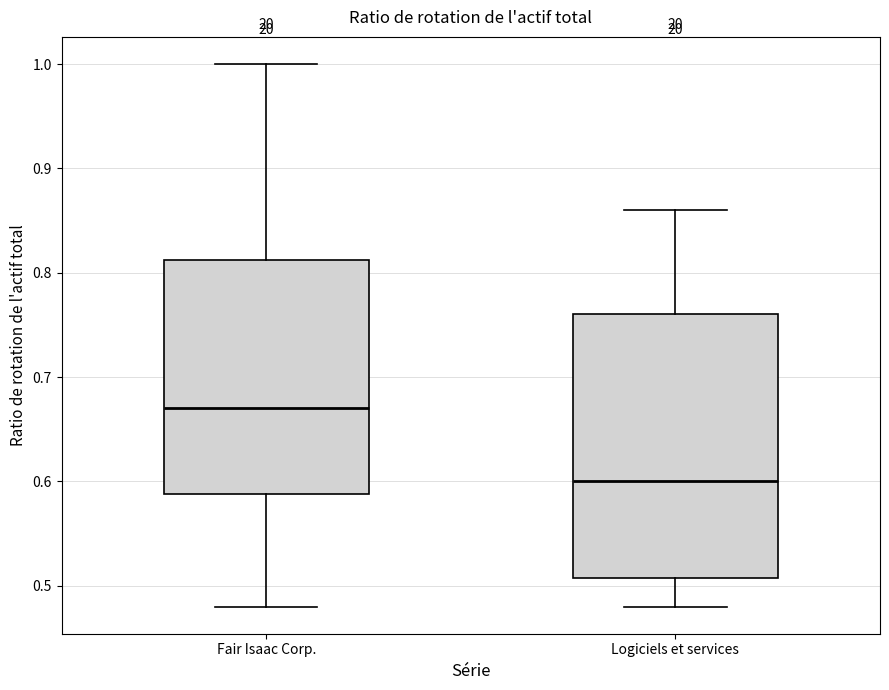

Reading left to right, read every box against the y-axis: the position of its median line, the range the box covers, and the ends of its whiskers. The values are not printed on the chart, so give them approximately, as read against the axis.

Fair Isaac Corp.: median 0.67, box 0.59 to 0.81, whiskers 0.48 to 1.00
Logiciels et services: median 0.60, box 0.51 to 0.76, whiskers 0.48 to 0.86